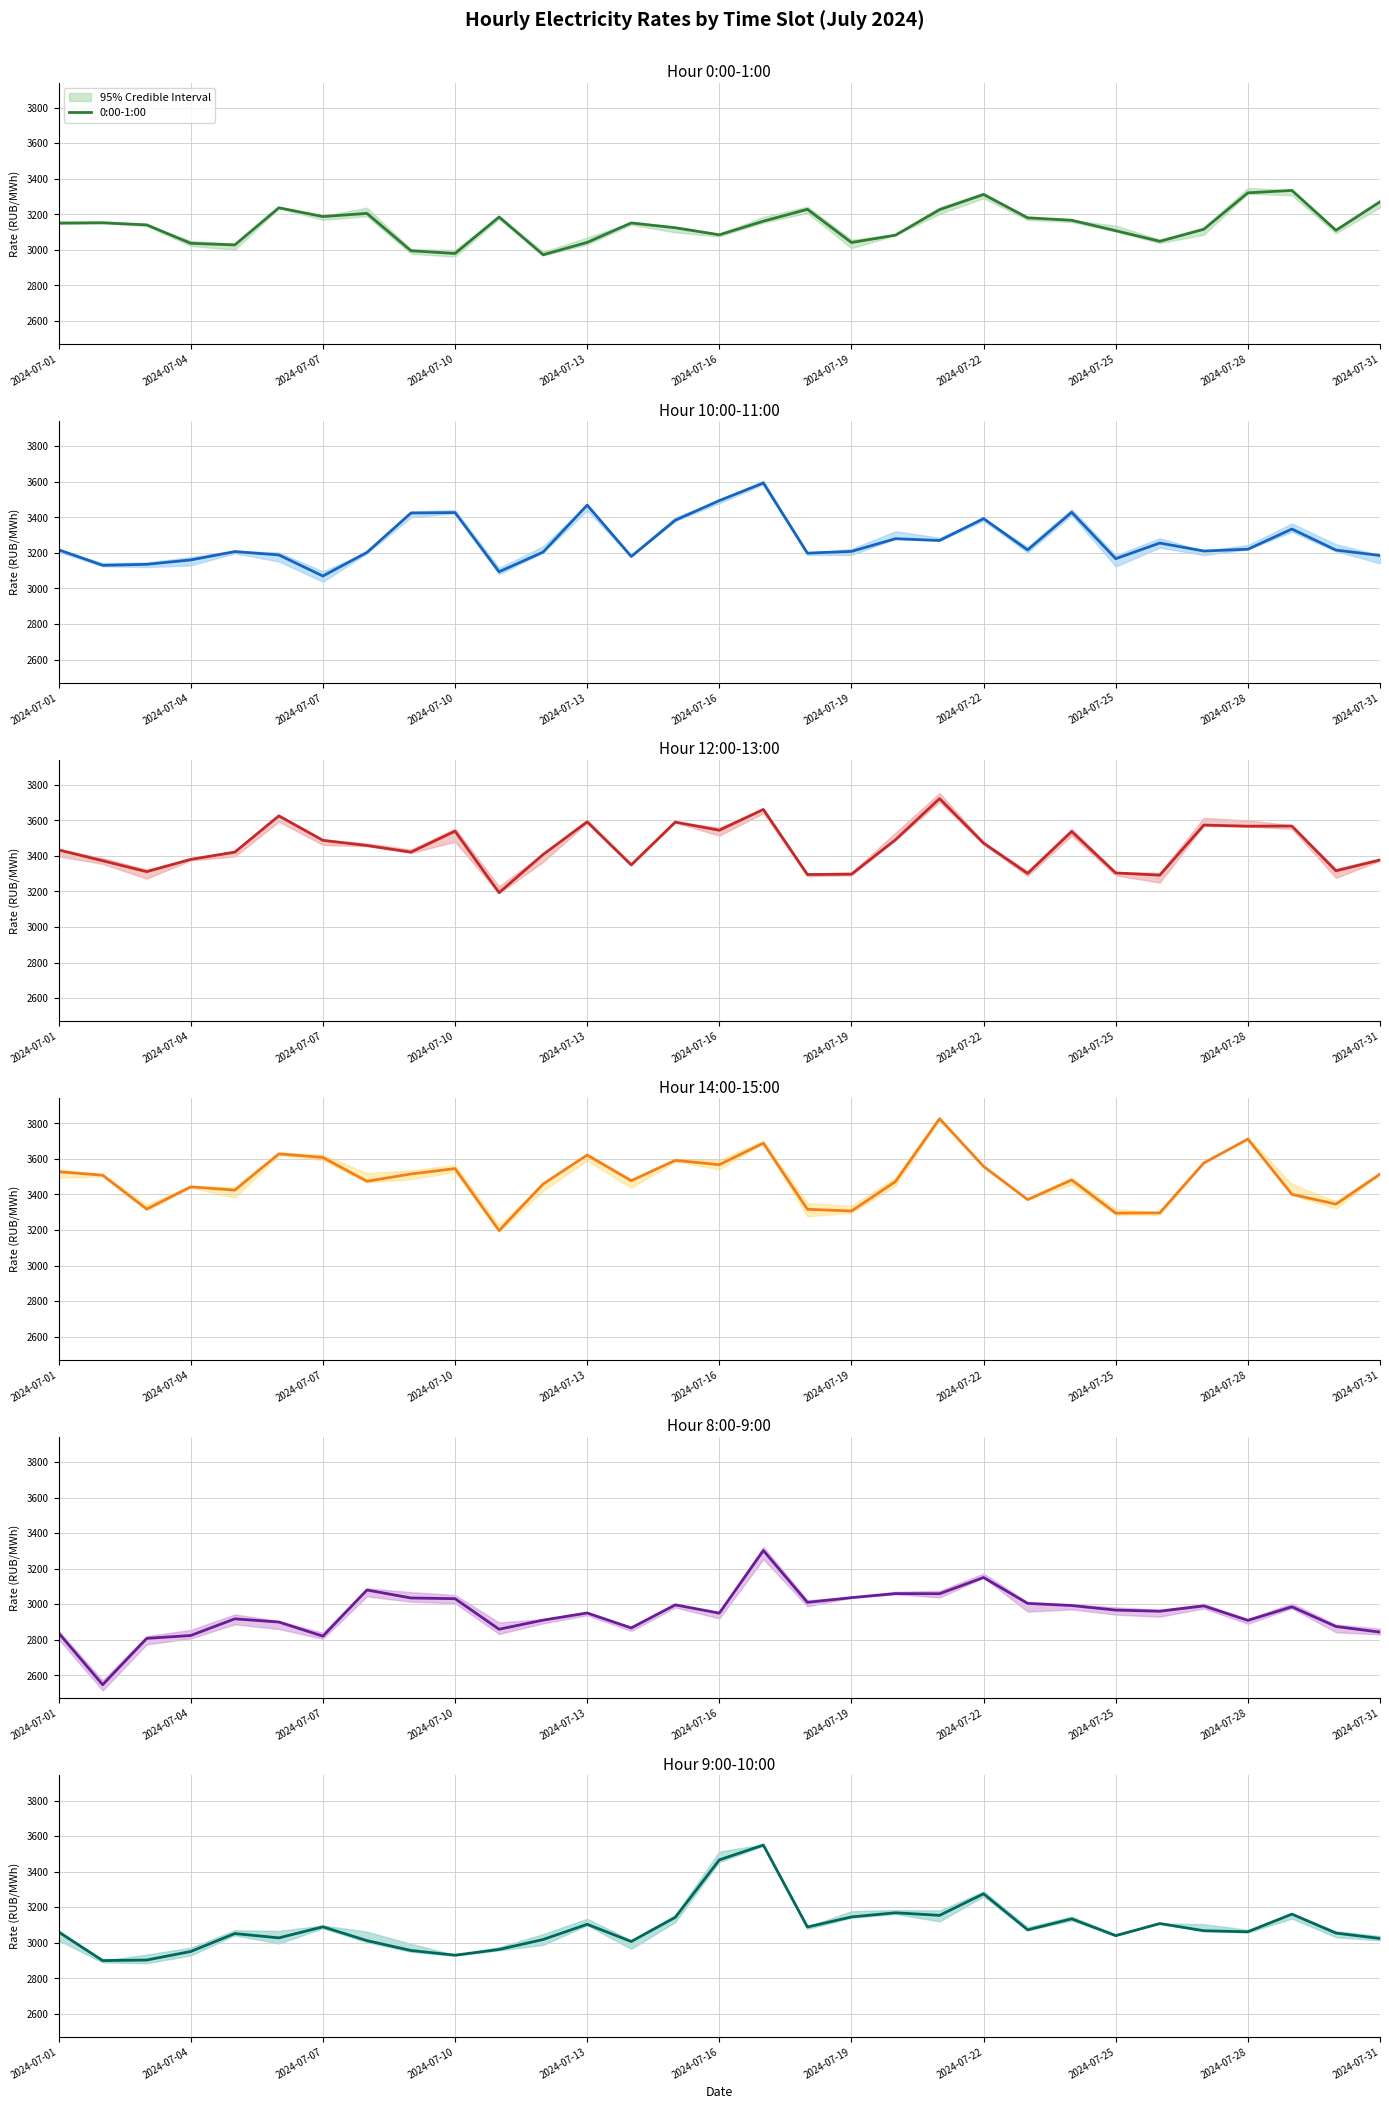

What is the highest value of the 10:00-11:00 series?

3593.0